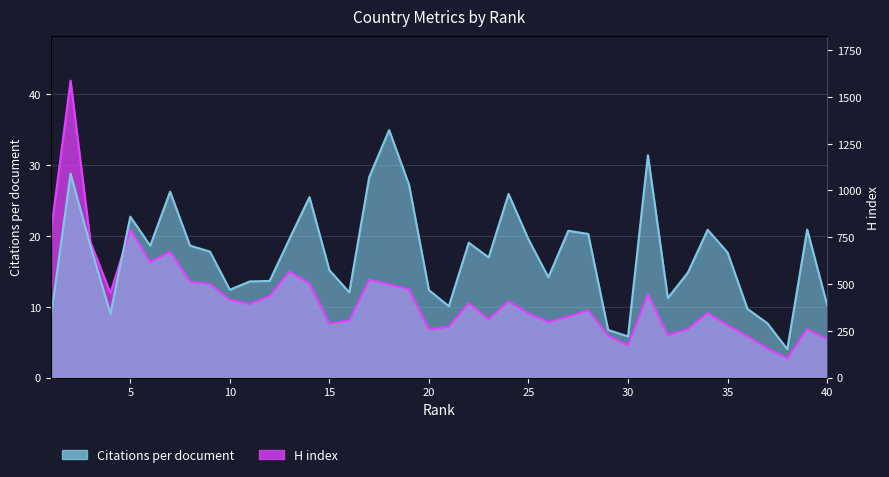

True or false: H index and Citations per document intersect in this chart.

True